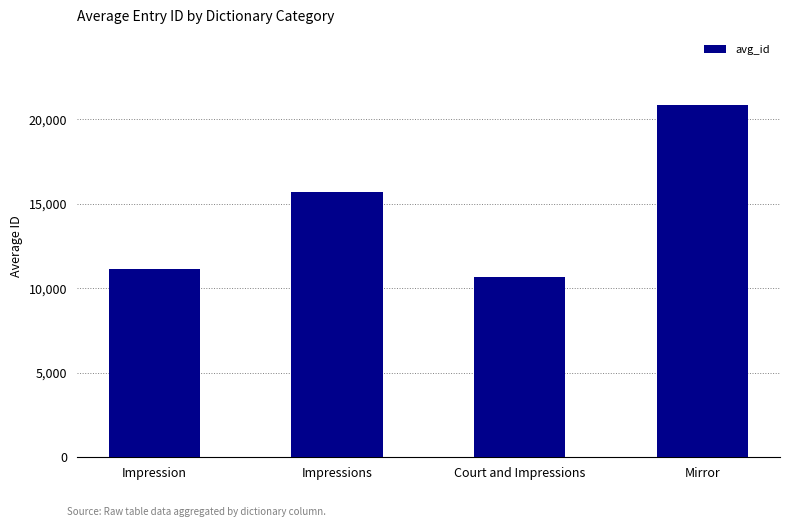

Rank the categories by value from lowest to highest.

Court and Impressions, Impression, Impressions, Mirror